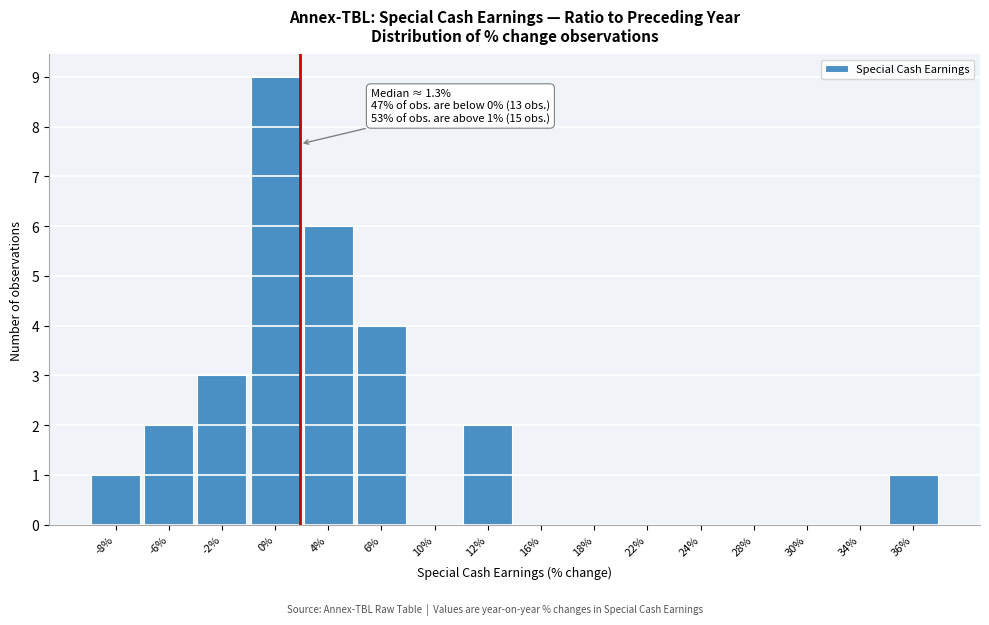

Which range on the x-axis has the tallest bar?

-1 to 2